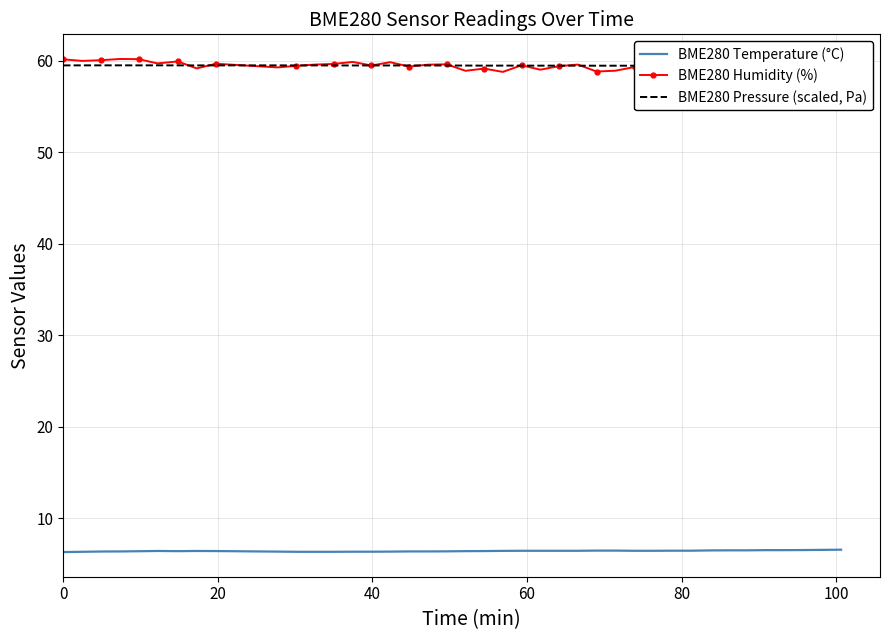

How many lines are shown in the chart?

3